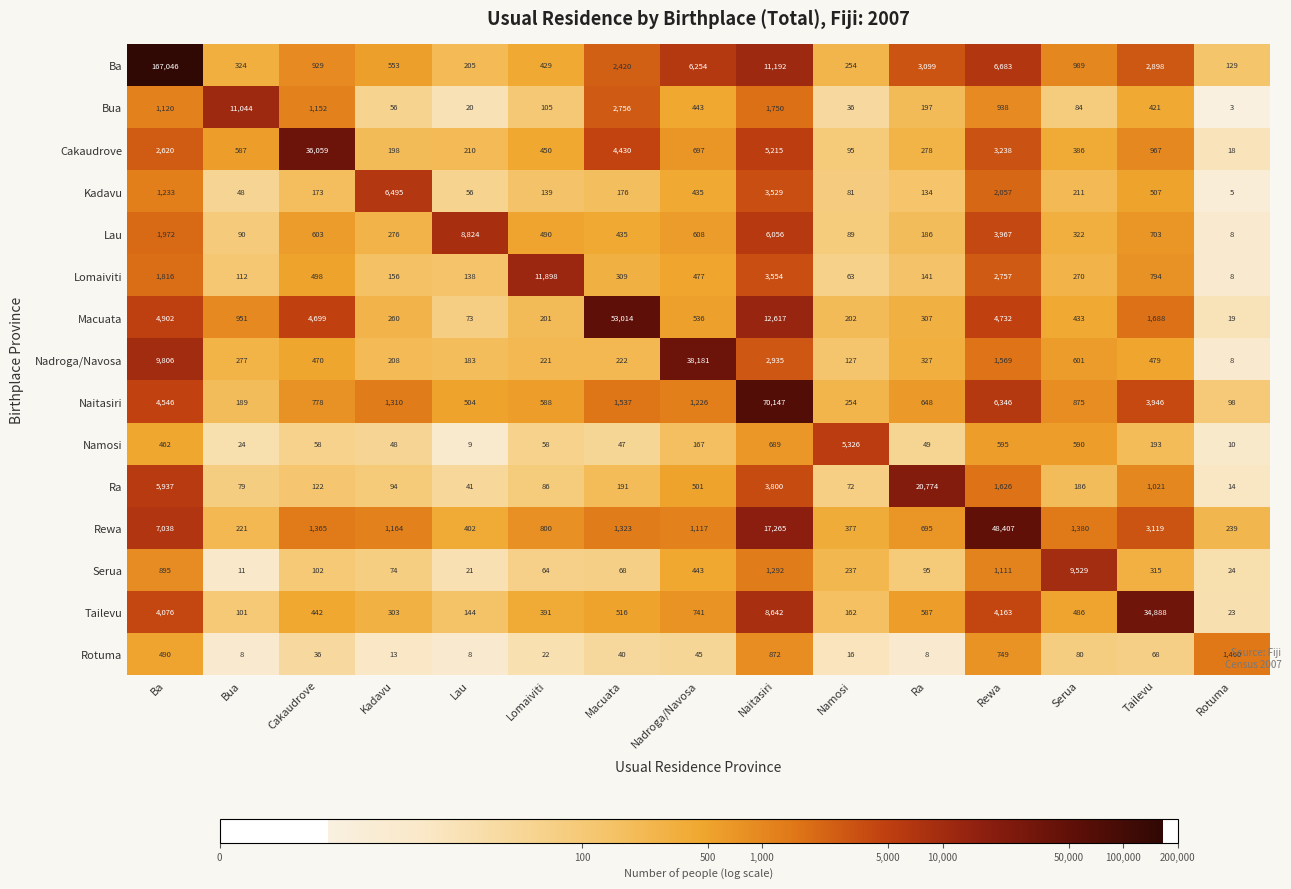

What is the difference between the maximum and minimum values in the Ra series?

20760